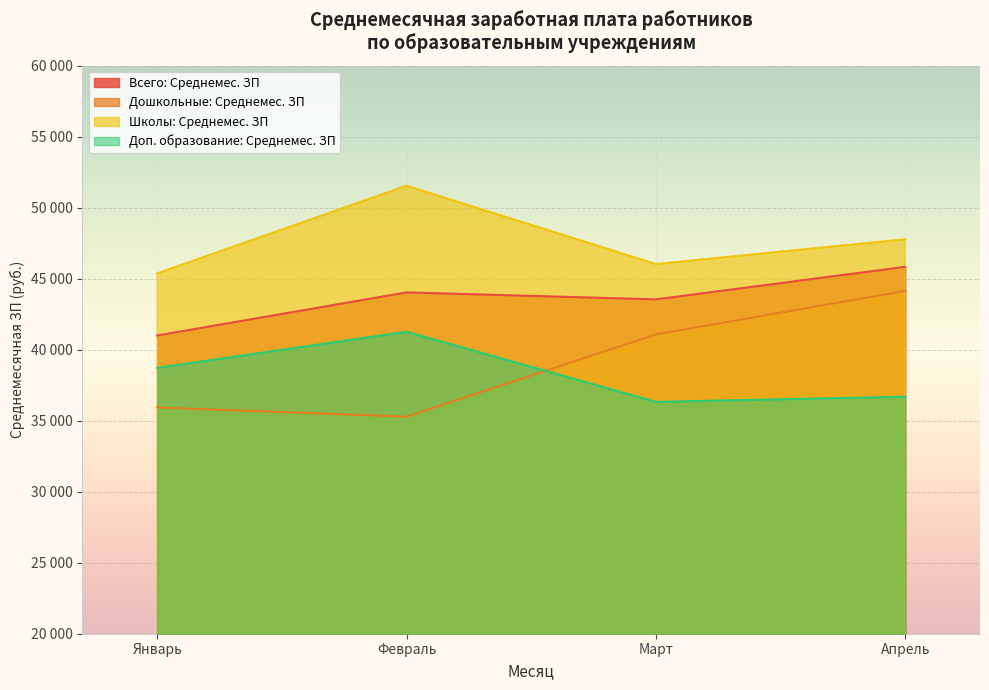

At how many categories does at least one series exceed 39448?

4